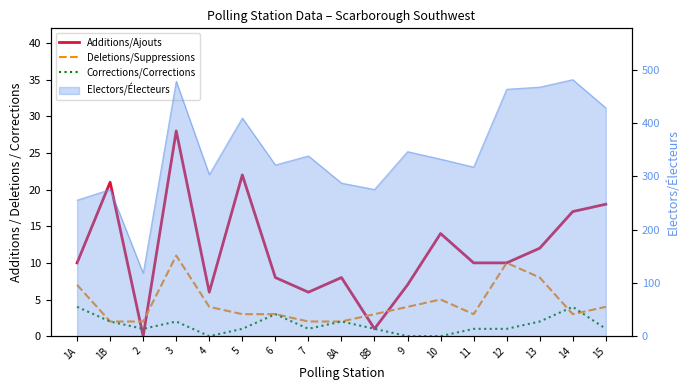

How many lines are shown in the chart?

3